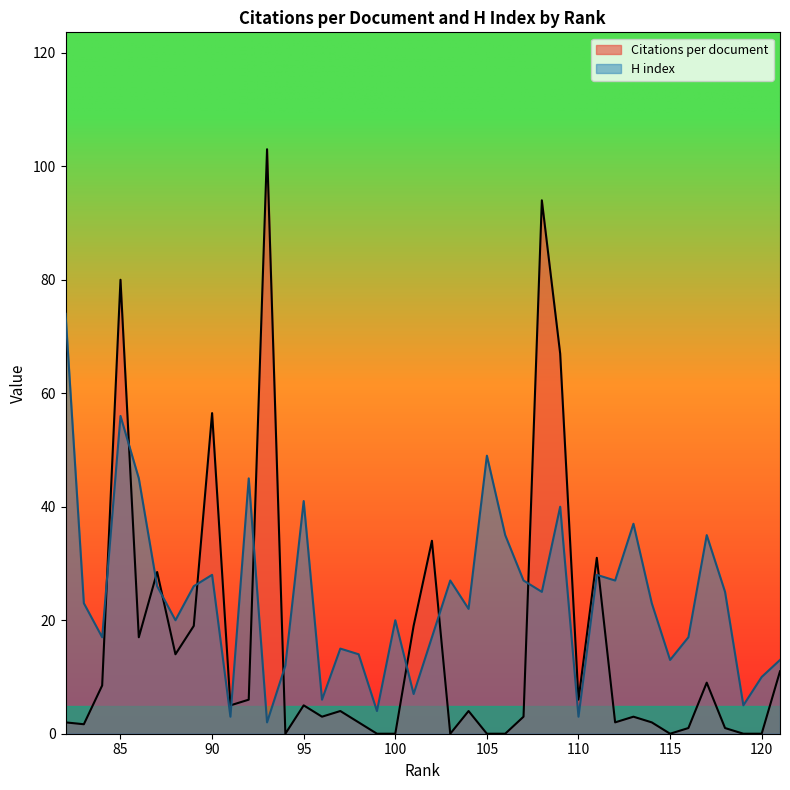

How many lines are shown in the chart?

2